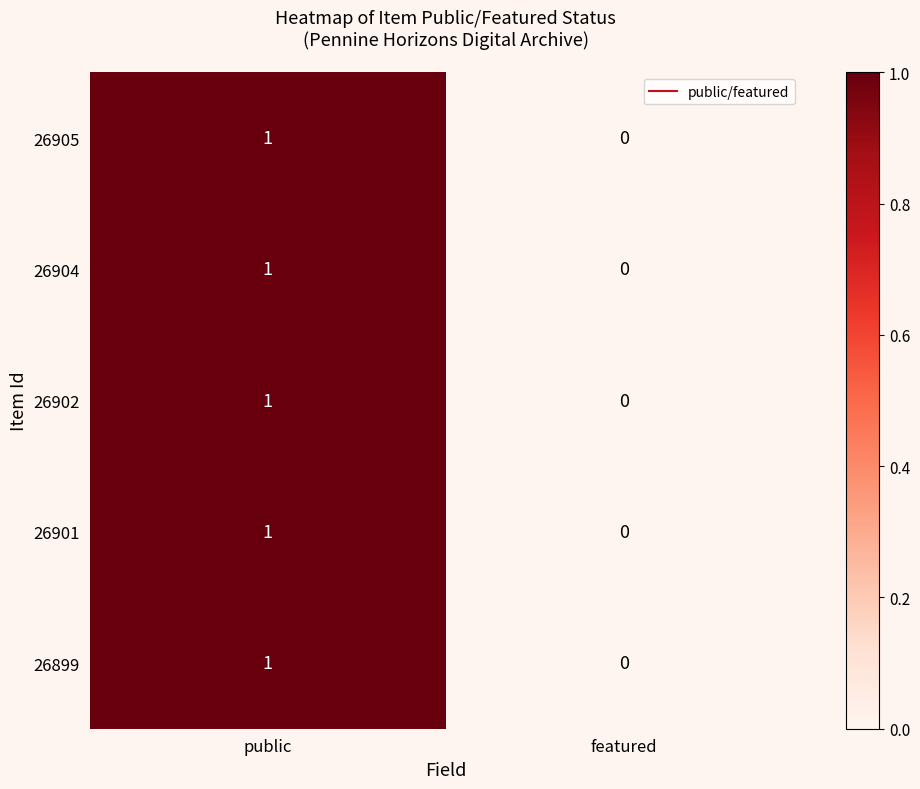

The value of 26899 at featured is 0. True or false?

True